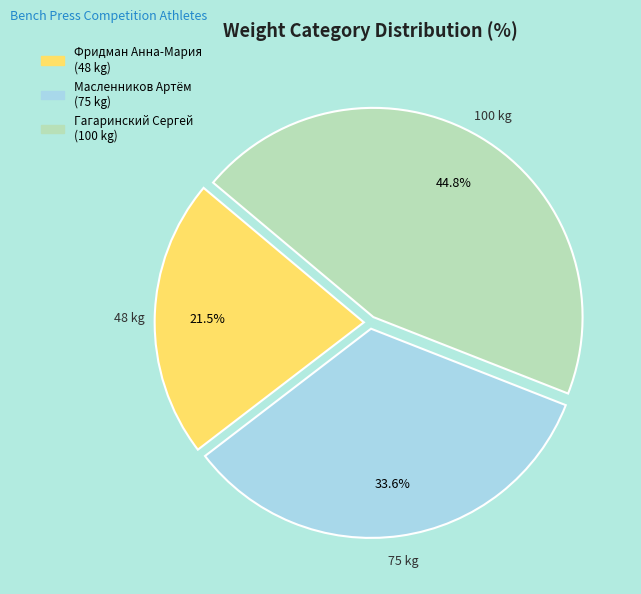

What portion of the pie excludes Фридман Анна-Мария?

78.5%